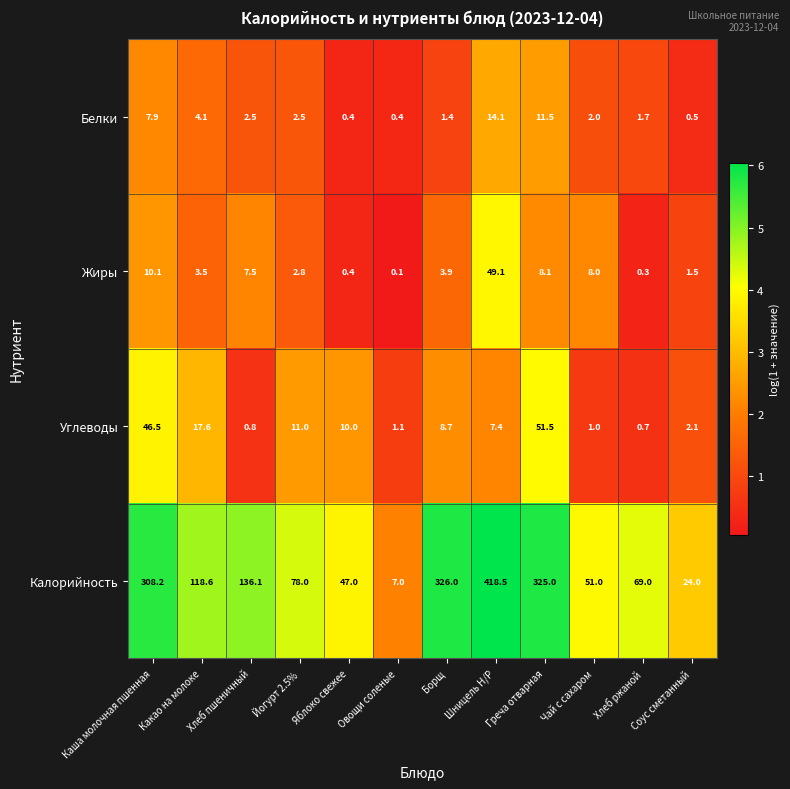

How many data points does each series have?

12